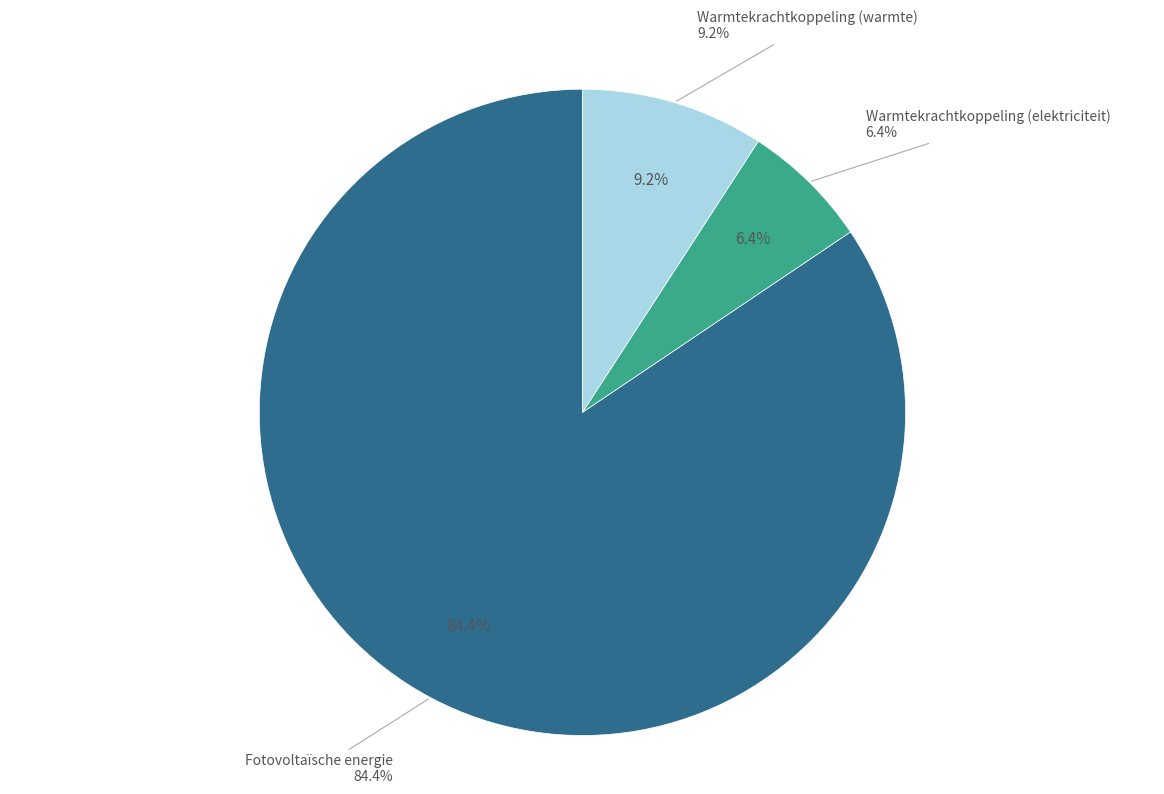

What percentage is NOT represented by Waterkracht?

100.0%